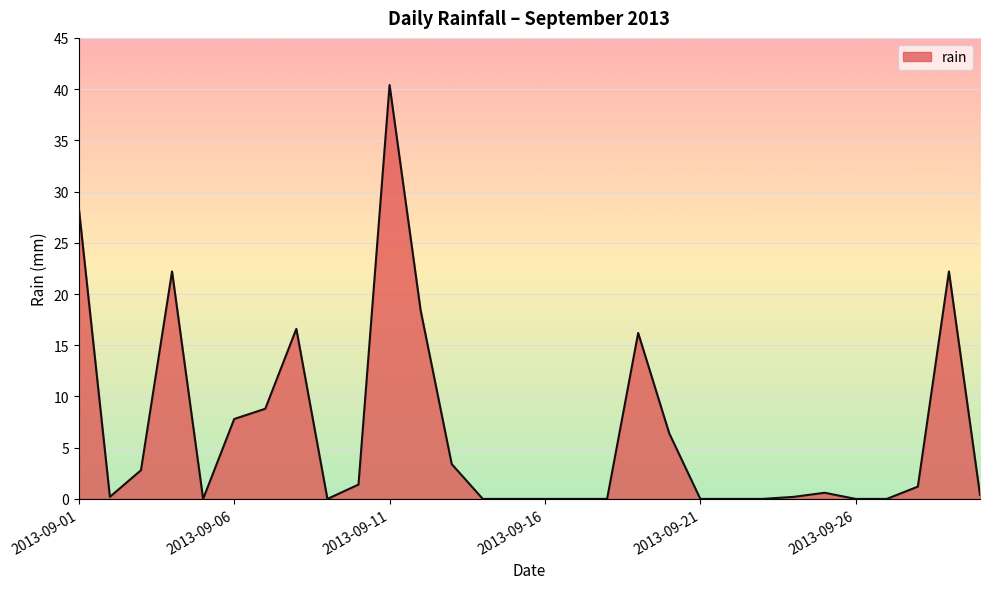

Reading left to right, transcribe all the data shown in this chart.

28.4	0.2	2.8	22.2	0.0	7.8	8.8	16.6	0.0	1.4	40.4	18.4	3.4	0.0	0.0	0.0	0.0	0.0	16.2	6.4	0.0	0.0	0.0	0.2	0.6	0.0	0.0	1.2	22.2	0.4